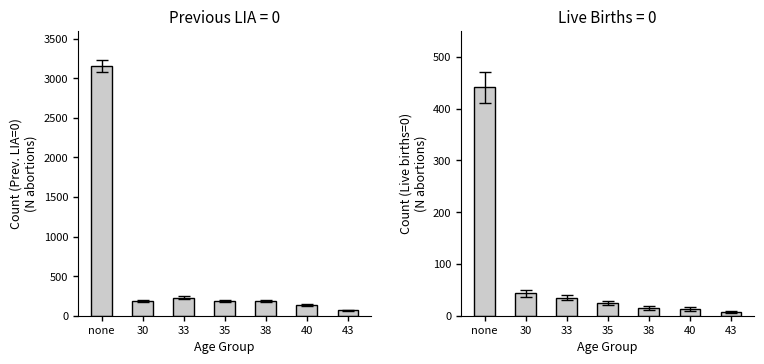

Reading right to left, transcribe all the data shown in this chart.

Previous LIA=0: 69	138	189	190	225	188	3157
Live births=0: 8	13	15	24	35	43	441